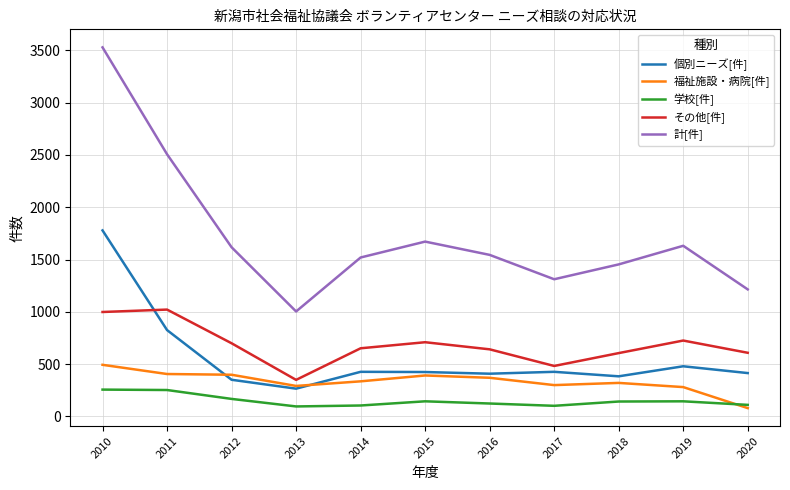

What is the average value of the 福祉施設・病院[件] series?

334